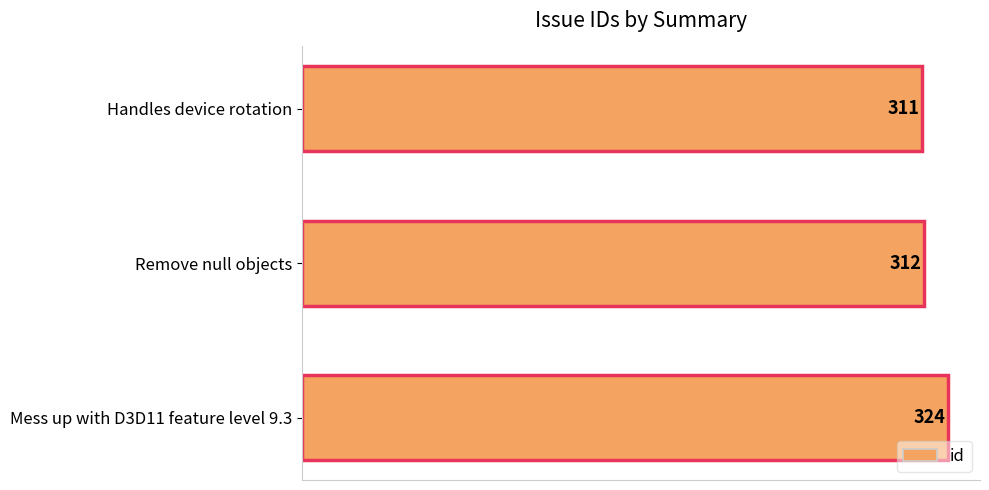

Reading top to bottom, transcribe all the data shown in this chart.

Handles device rotation=311	Remove null objects=312	Mess up with D3D11 feature level 9.3=324